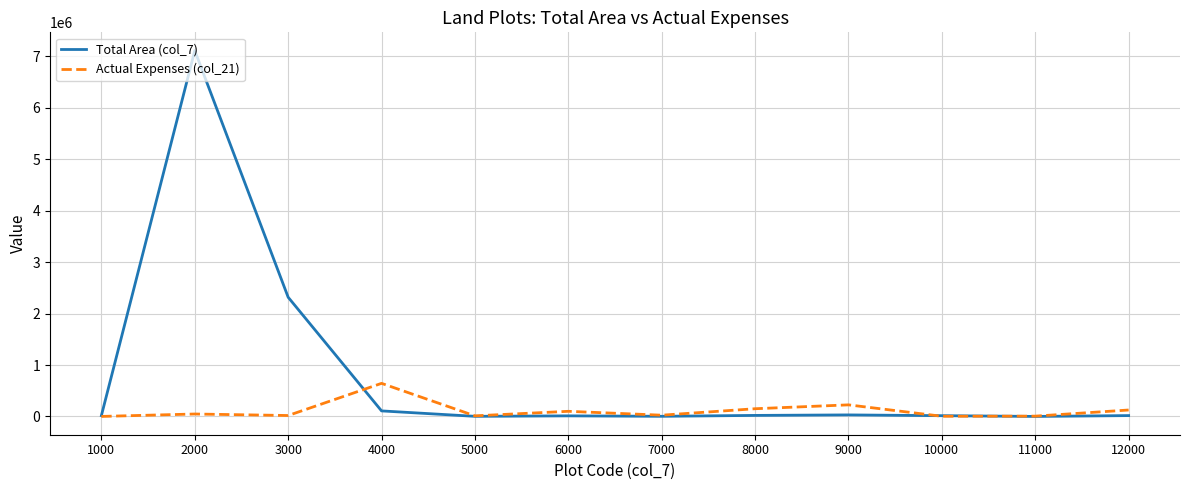

The value of Actual Expenses (col_21) at 4000 is 643503. True or false?

True